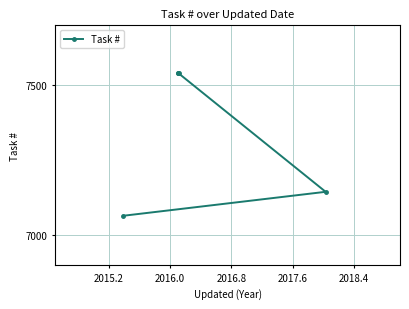

How many lines are shown in the chart?

1